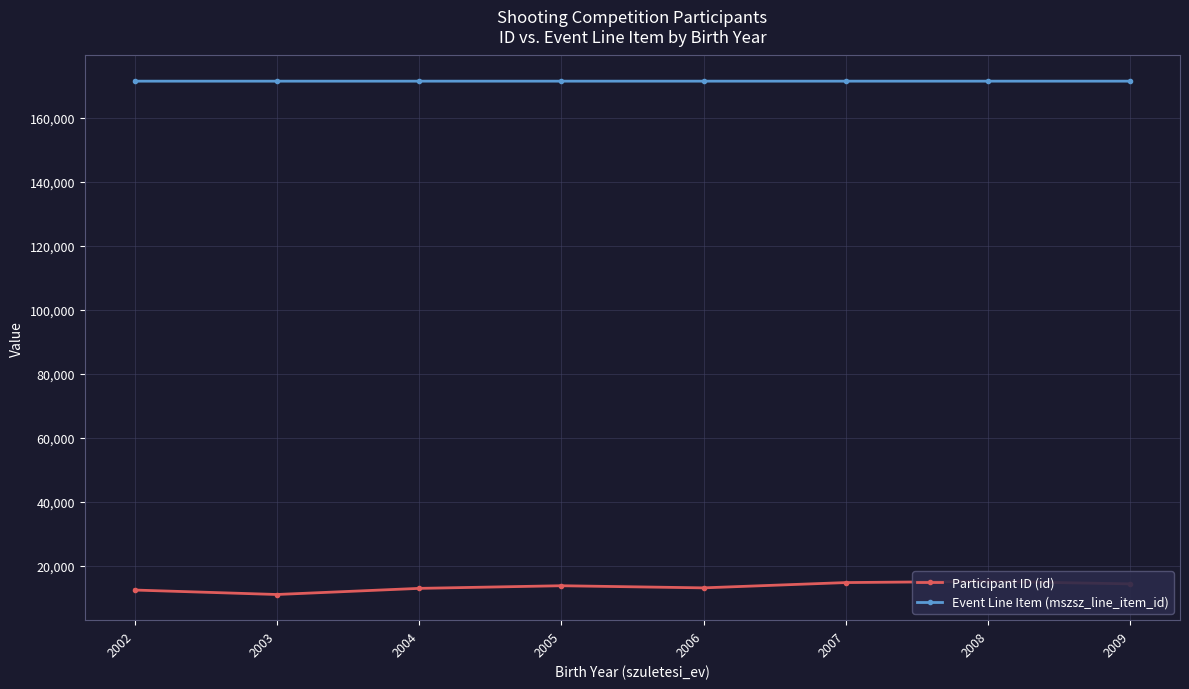

True or false: Event Line Item (mszsz_line_item_id) and Participant ID (id) intersect in this chart.

False